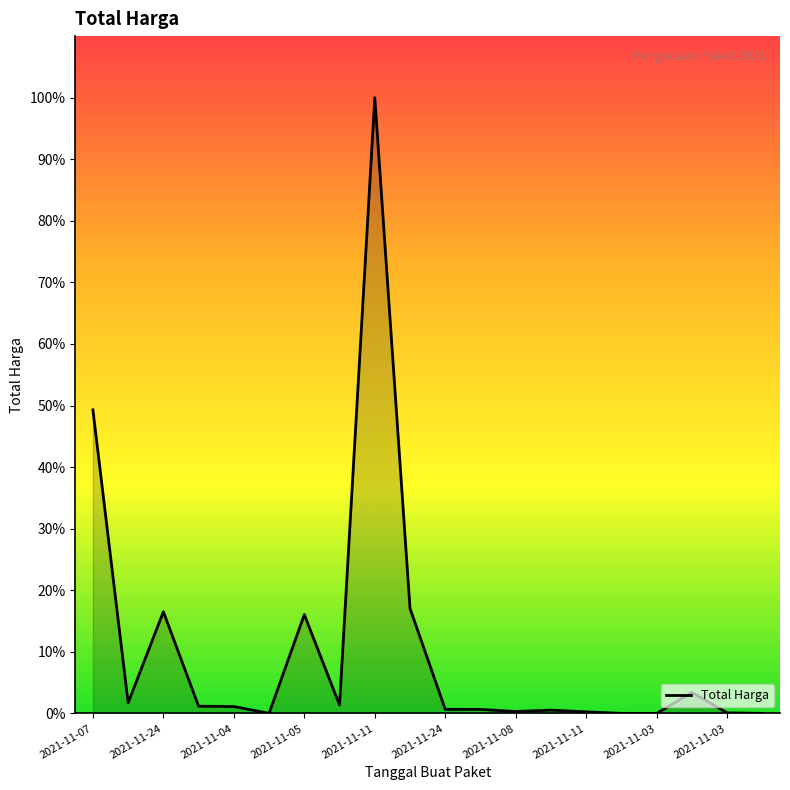

Is this an area chart (filled region under the line)?

Yes